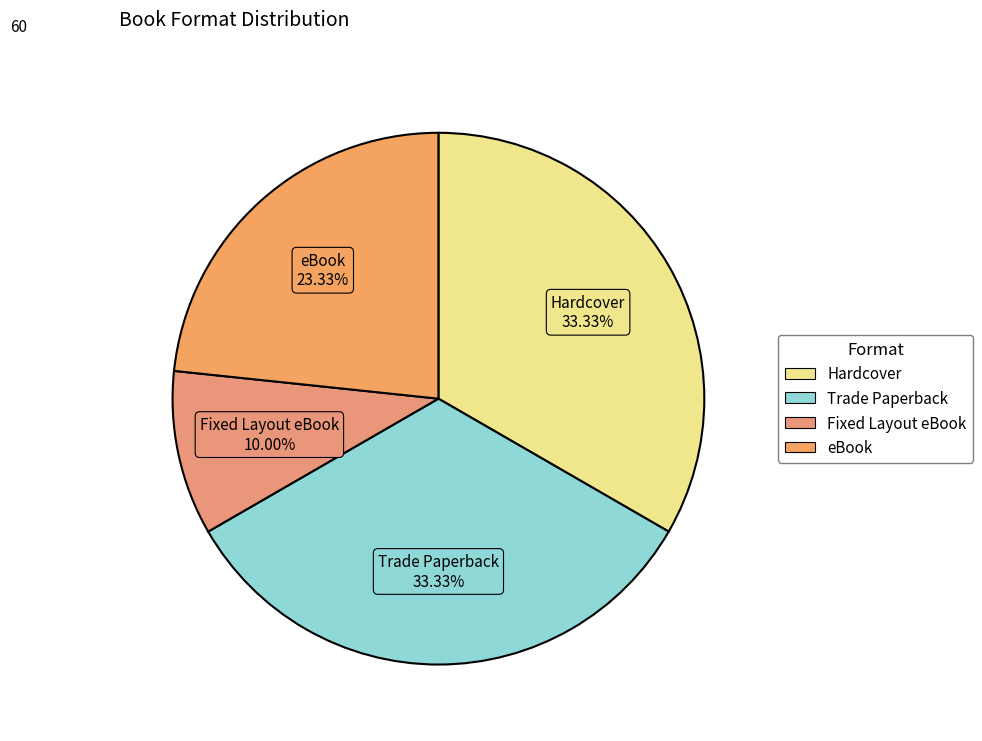

How many segments does this pie chart have?

4